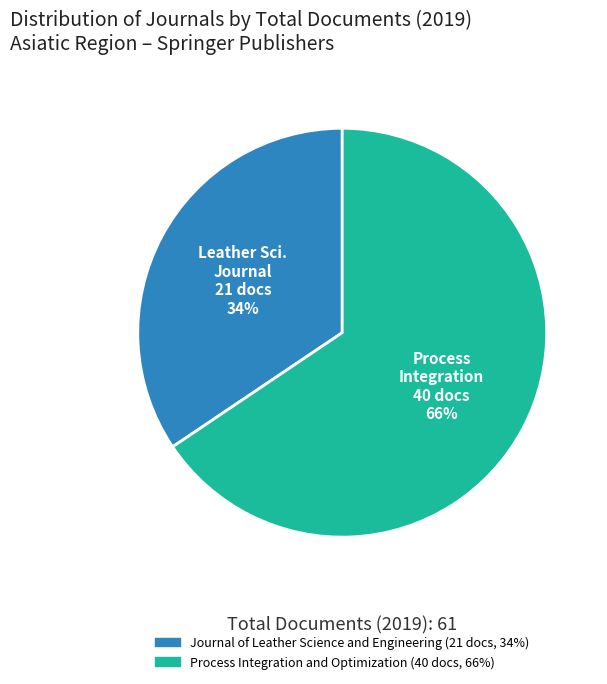

To the nearest percent, what is the average slice percentage?

50%